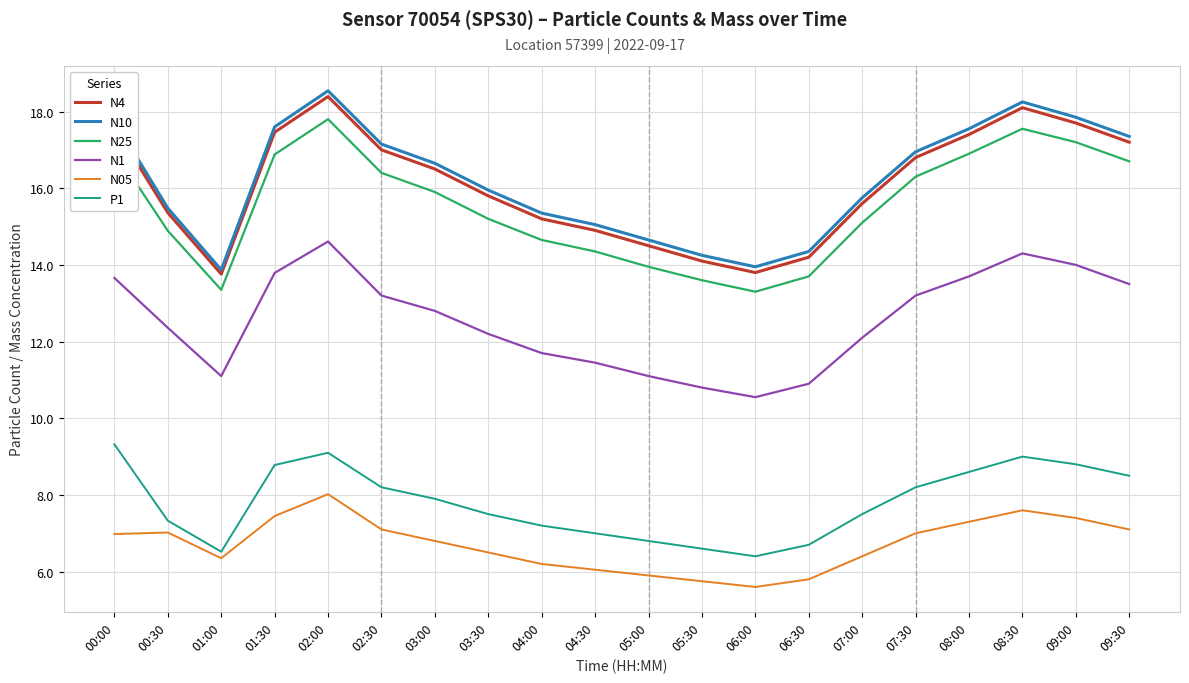

How many interior local valleys does the N25 series have?

2